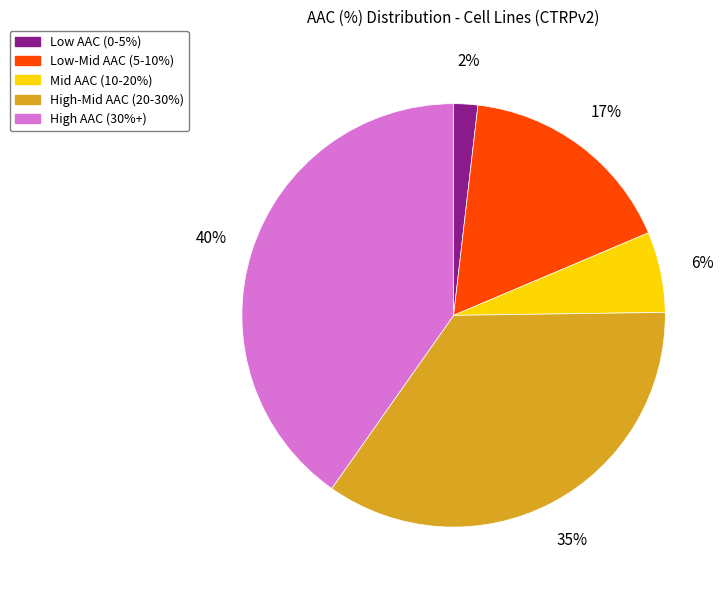

To the nearest percent, what is the average slice percentage?

20%